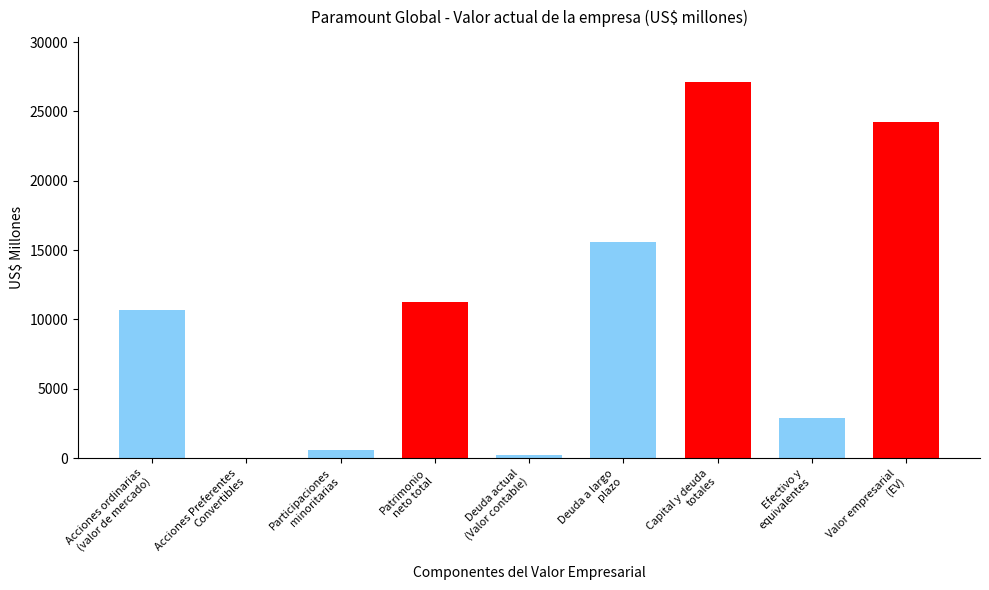

What is the maximum value shown in the chart?

27102